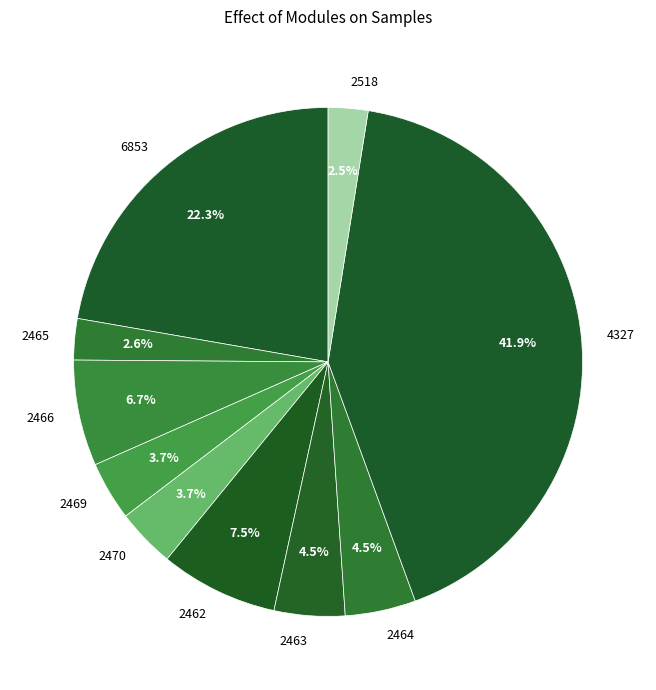

How many segments does this pie chart have?

10